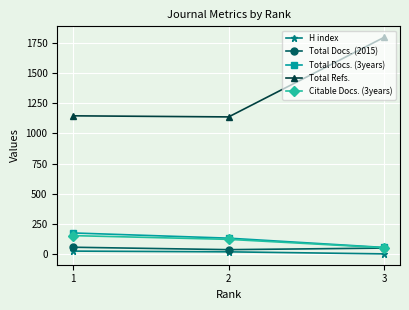

List the series in order of their peak value, lowest first.

H index, Total Docs. (2015), Citable Docs. (3years), Total Docs. (3years), Total Refs.